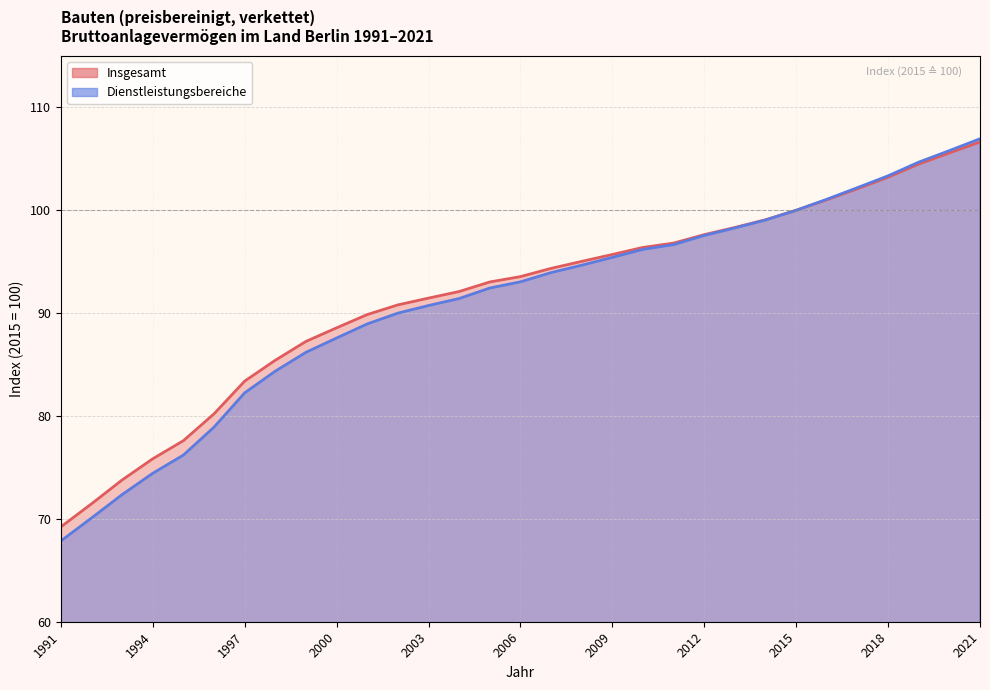

How many data points in Insgesamt are above 93?

17